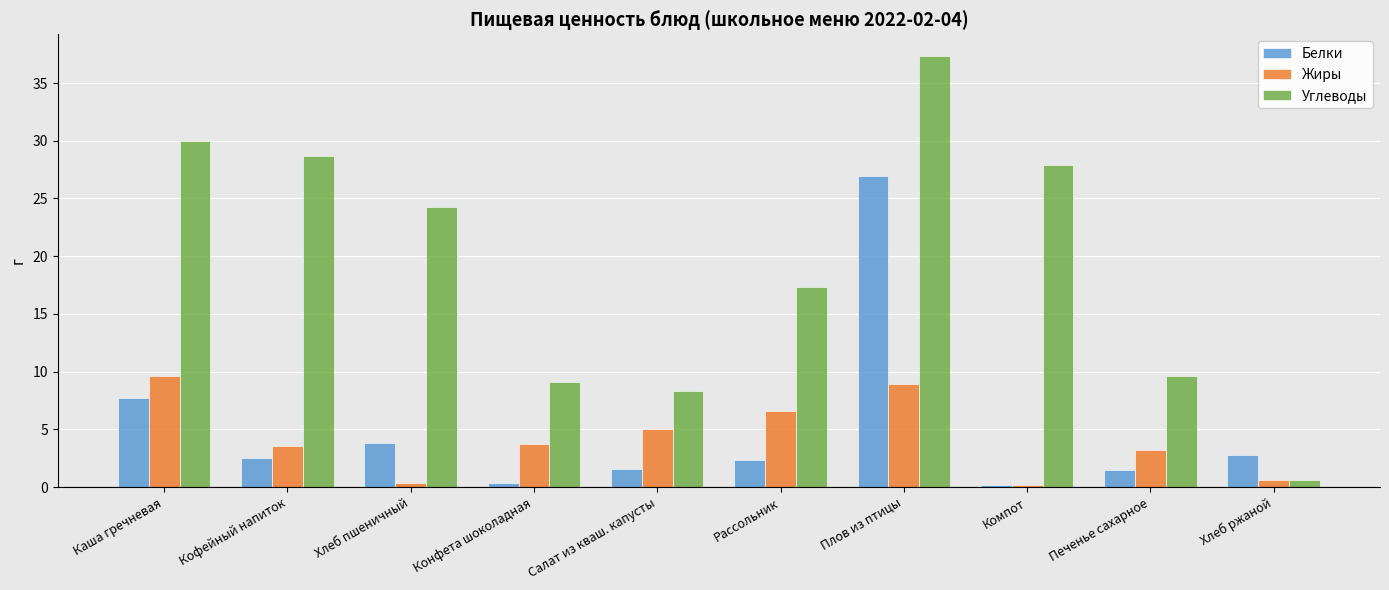

The value of Углеводы at Кофейный напиток is 46.3. True or false?

False